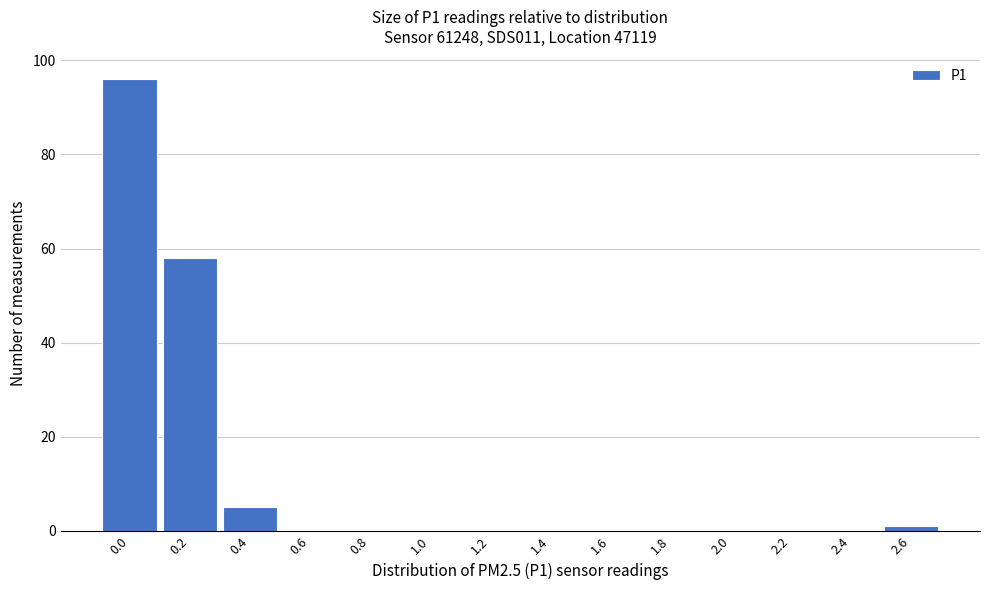

Reading left to right, what are all the values shown in this chart?

0.0=96	0.2=58	0.4=5	0.6=0	0.8=0	1.0=0	1.2=0	1.4=0	1.6=0	1.8=0	2.0=0	2.2=0	2.4=0	2.6=1